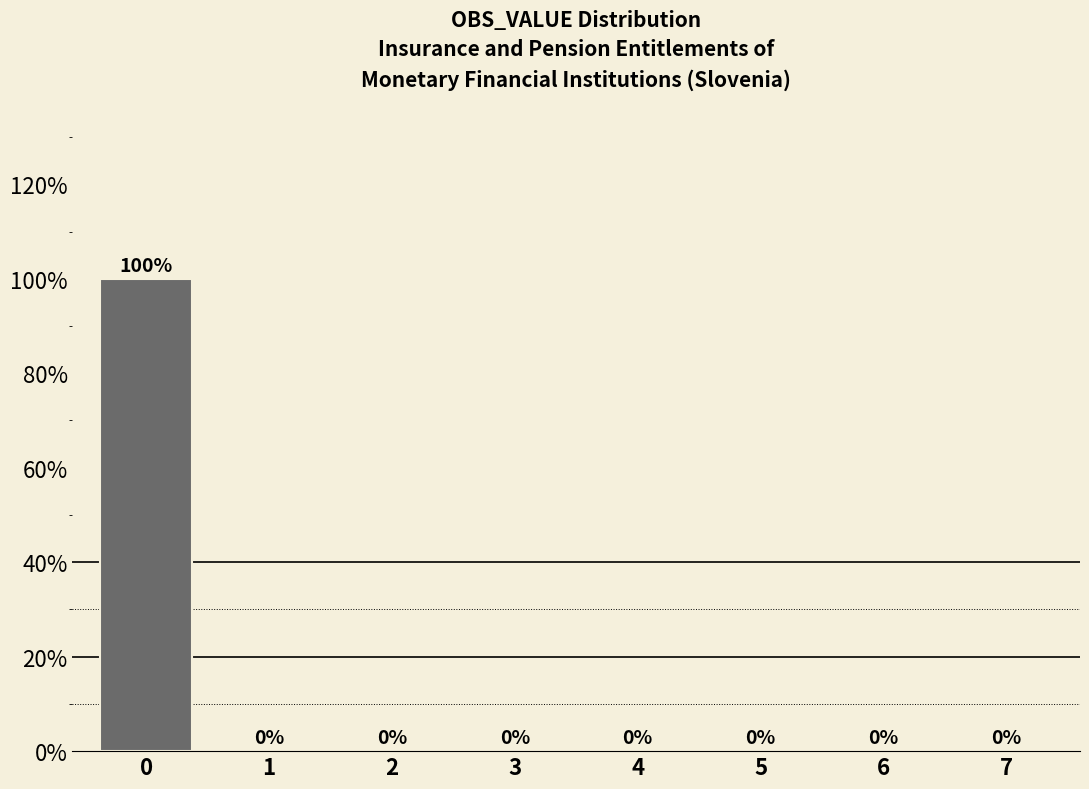

Reading left to right, extract all data points from this chart.

0=100	1=0	2=0	3=0	4=0	5=0	6=0	7=0